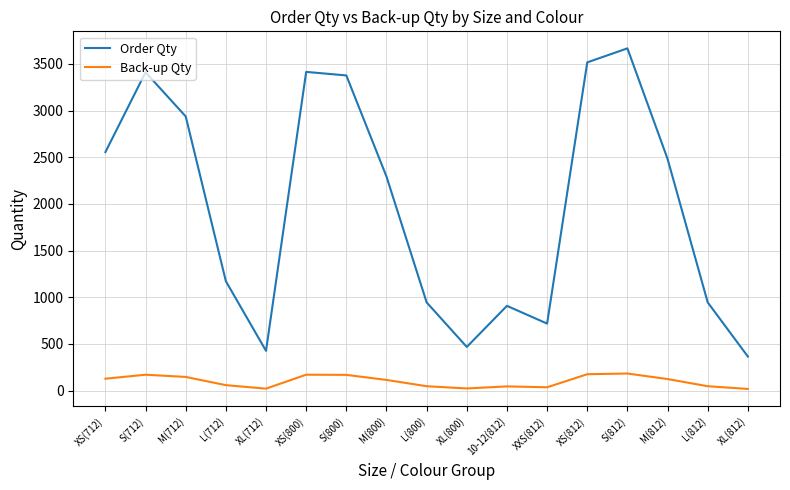

Rank the series by their average value, from highest to lowest.

Order Qty, Back-up Qty